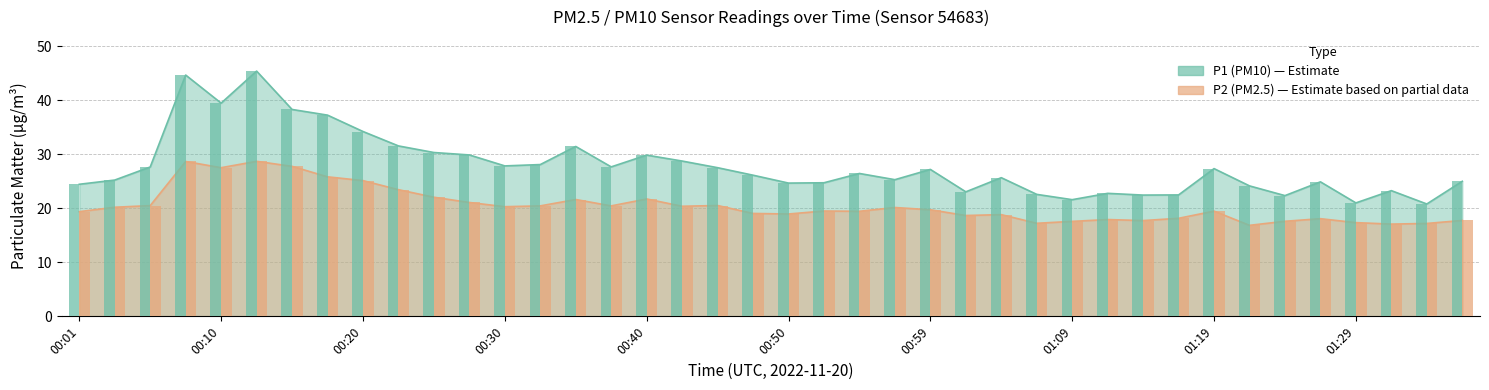

Rank the series by their maximum value, from lowest to highest.

P2, P1